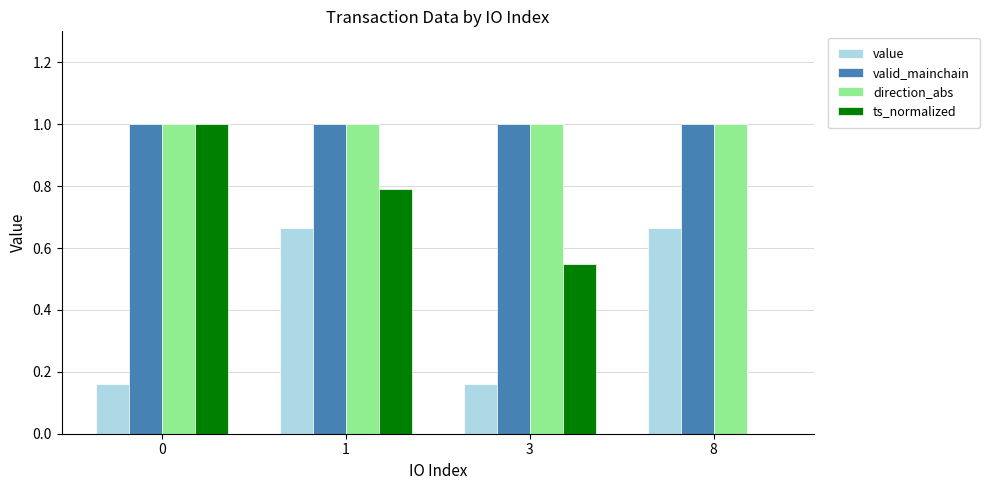

Which series changed the most between 0 and 8?

ts_normalized